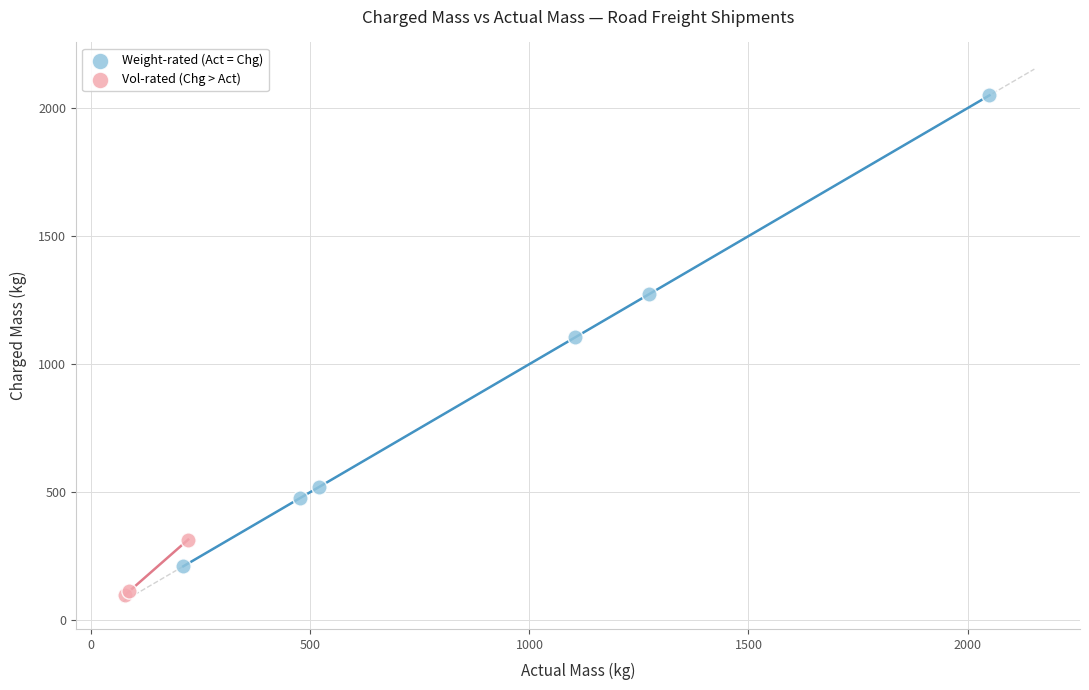

Which series has the largest Y range (max minus min)?

Weight-rated (Act = Chg)